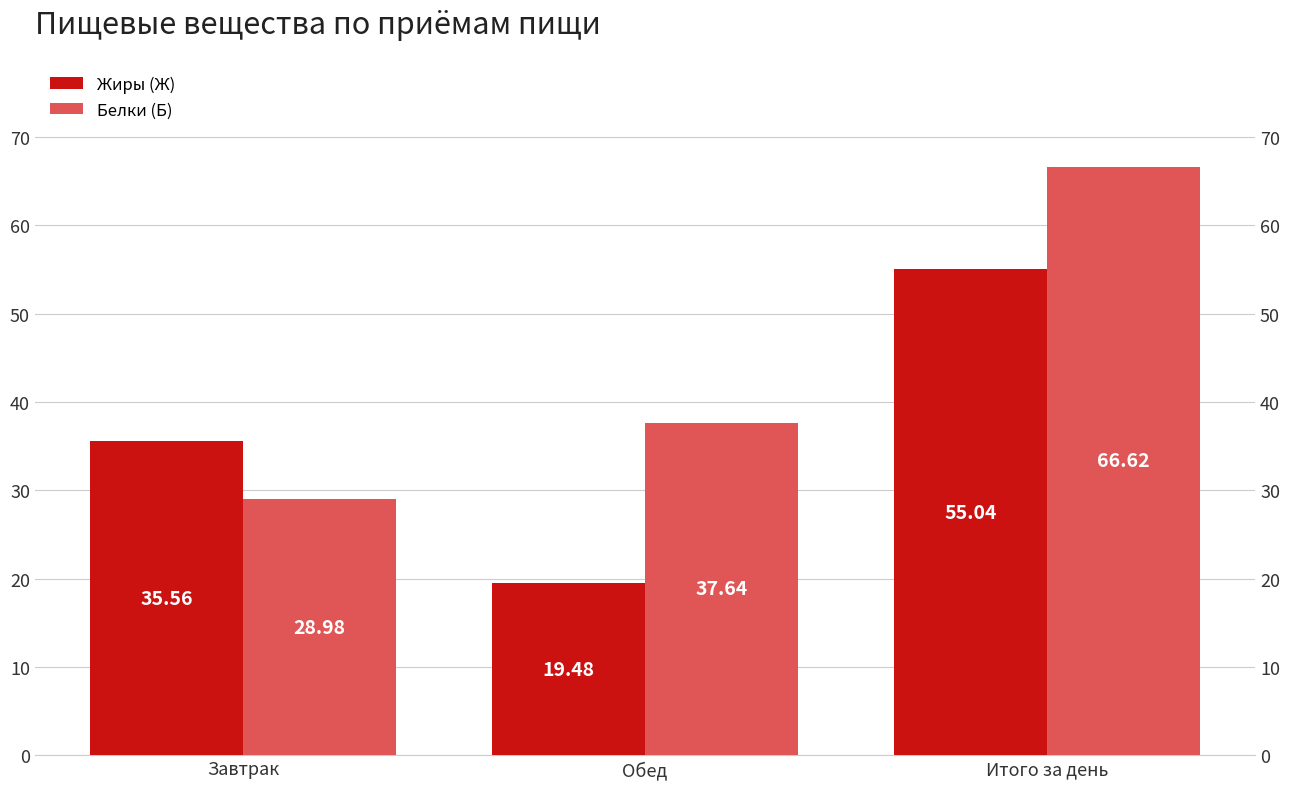

Is it true that Жиры (Ж) equals 19.5 at Обед?

True